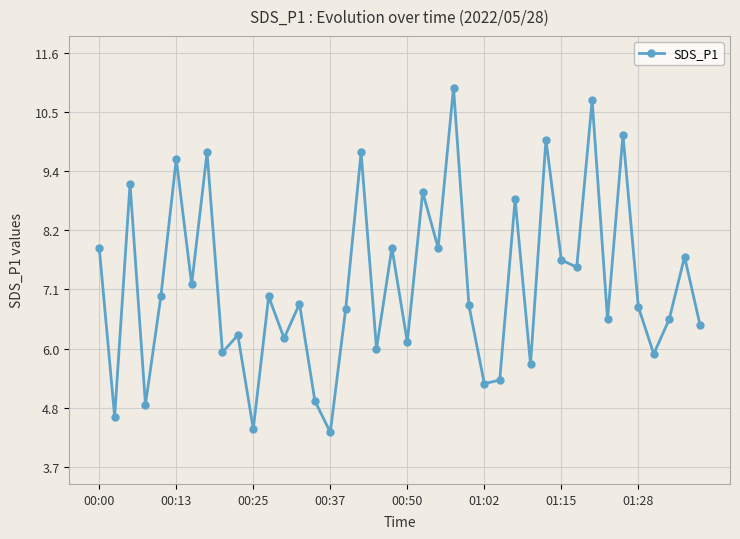

What is the greatest value displayed?

11.0